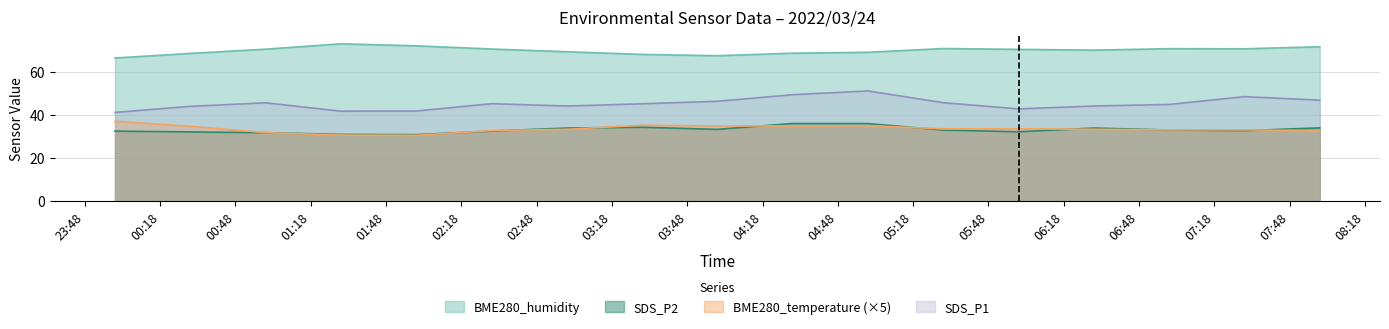

What is the difference between the second highest and minimum values in the SDS_P2 series?

5.1